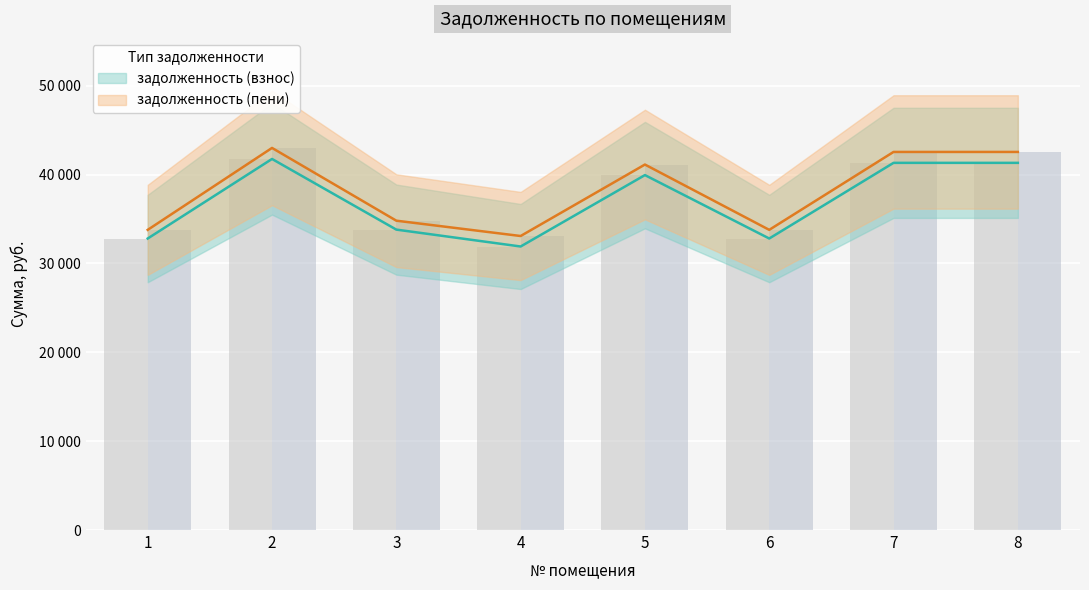

Reading left to right, what are all the values shown in this chart?

задолженность (взнос): 32810.9	41765.0	33812.6	31911.2	39949.0	32810.9	41326.6	41326.6
задолженность (пени): 33785.5	43005.6	34817.0	33092.3	41135.6	33785.5	42554.2	42554.2